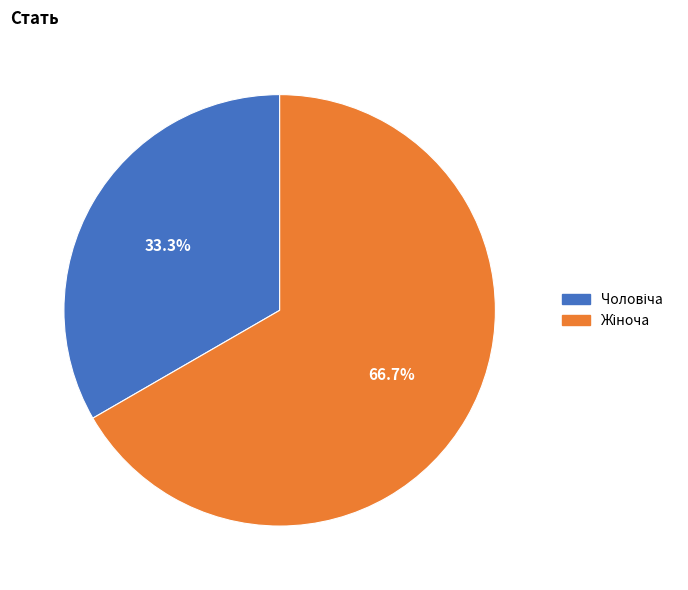

Is there any slice that represents more than half of the pie?

Yes